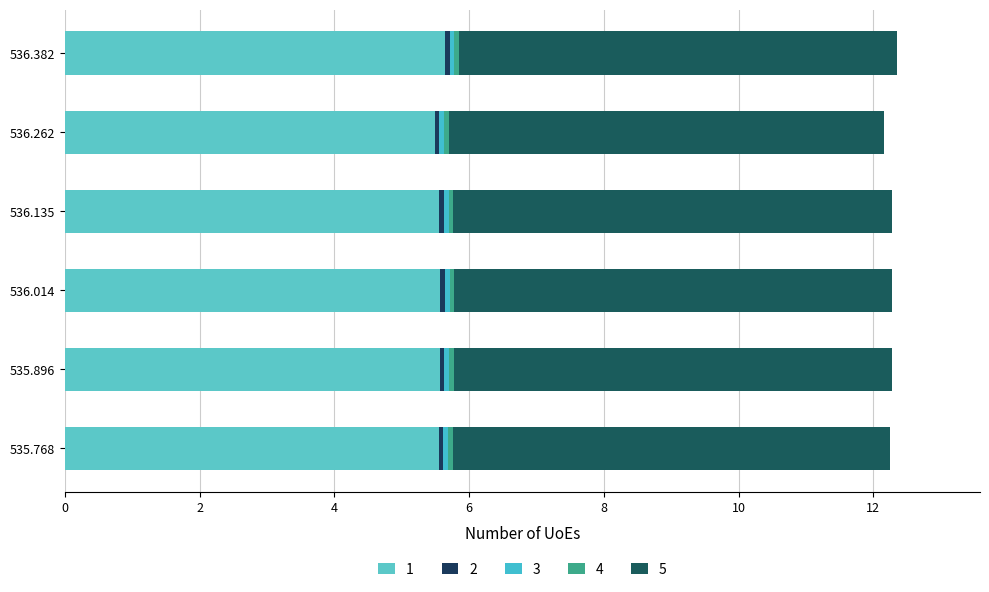

What is the label of the 1st bar from the left?

535.768